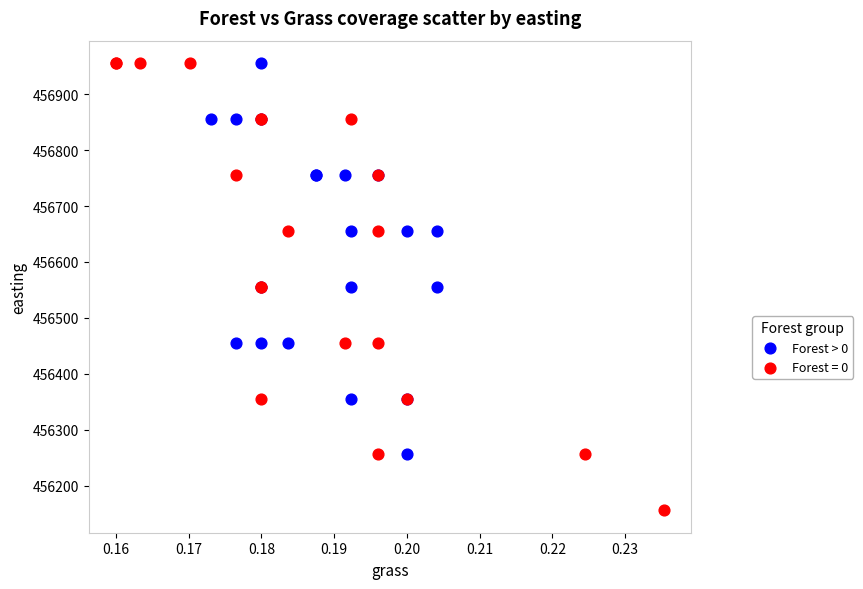

Which series contains the lowest Y value?

Forest = 0